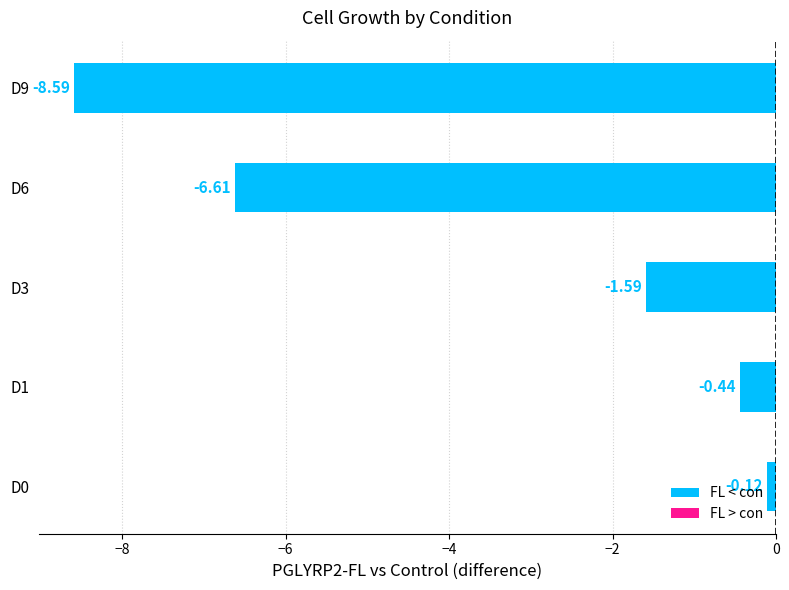

Between D1 and D6, which is larger?

D1